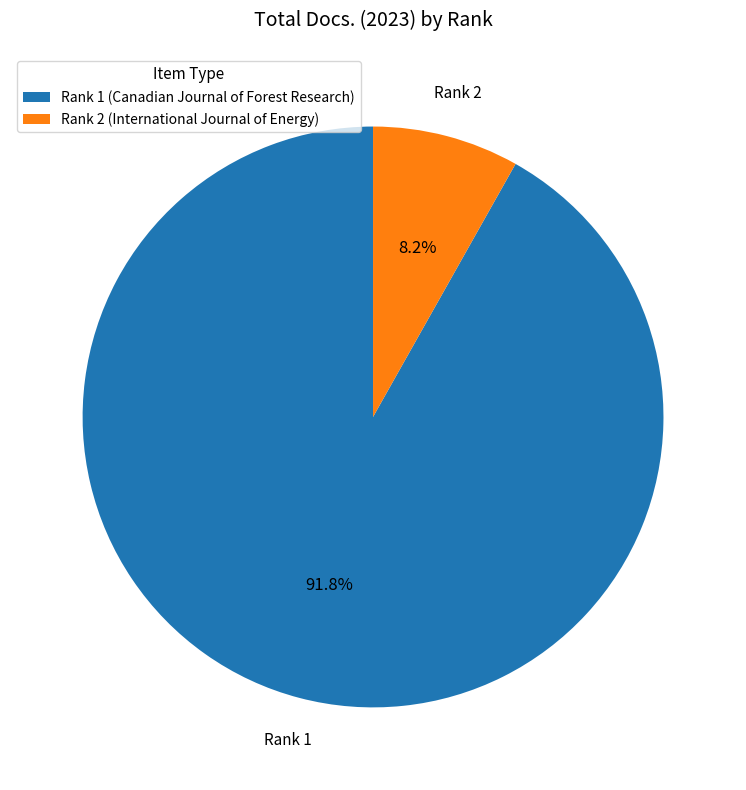

Is there any slice that represents more than half of the pie?

Yes